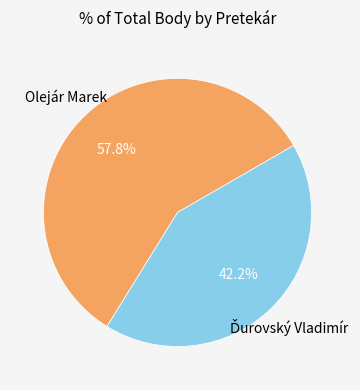

Is there any slice that represents more than half of the pie?

Yes